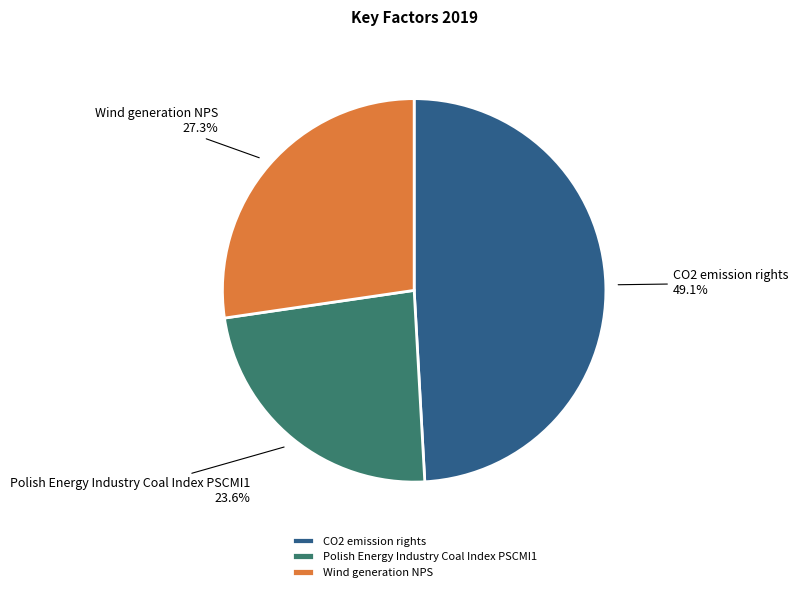

To the nearest percent, what is the difference between the largest and smallest slice percentages?

26%